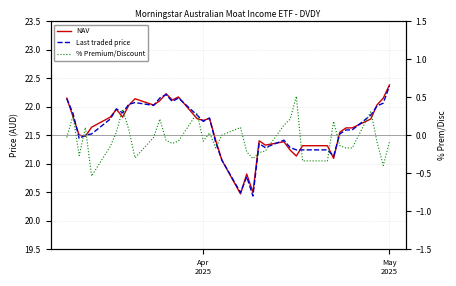

Which series has the largest total across all categories?

NAV